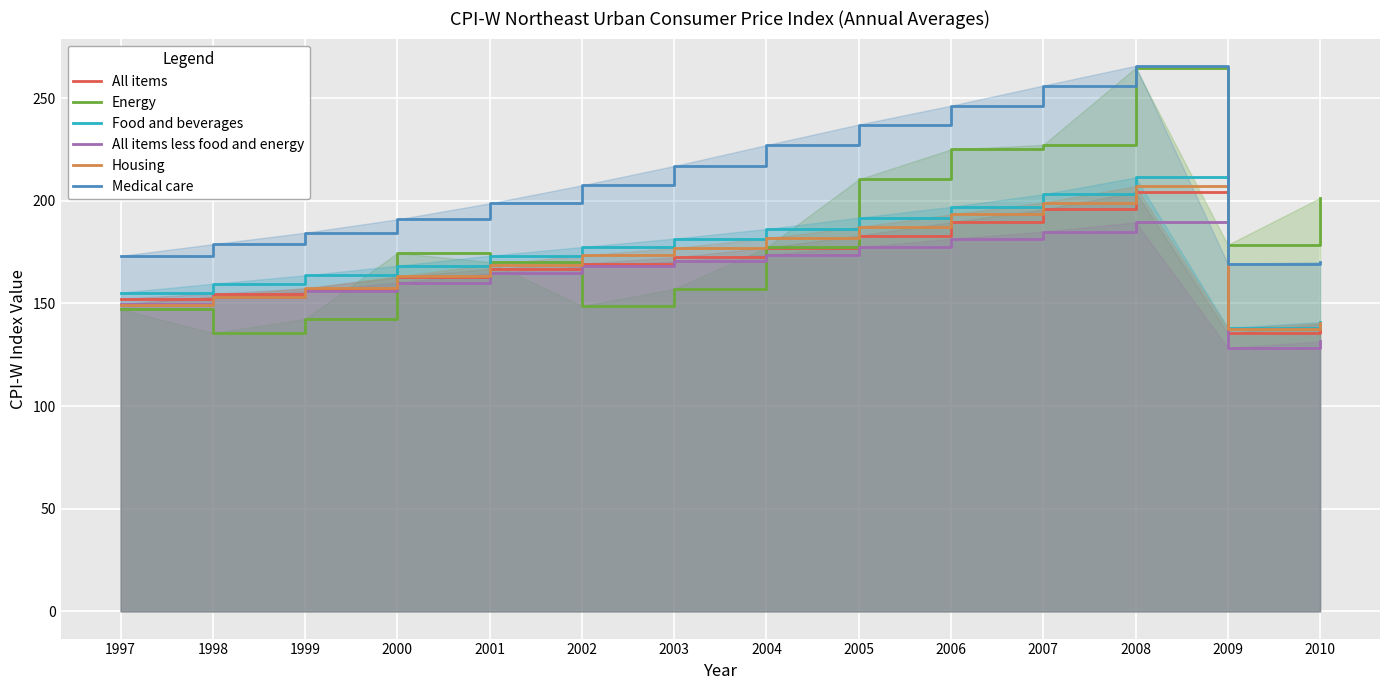

Reading left to right, list all the values displayed in this chart.

All items: 152.4	154.8	157.3	162.8	166.9	169.4	172.5	177.2	183.1	189.6	195.8	204.3	135.5	140.0
Energy: 147.2	135.6	142.5	174.6	170.2	148.8	157.1	177.3	210.5	225.1	227.3	264.8	178.6	201.4
Food and beverages: 155.3	159.6	163.7	168.4	173.3	177.5	181.6	186.3	191.8	197.1	203.2	211.4	138.2	140.9
All items less food and energy: 149.8	153.1	156.0	160.2	164.8	168.1	170.5	173.8	177.4	181.5	185.0	189.6	128.4	131.5
Housing: 149.5	153.4	157.5	163.2	168.9	173.4	177.0	181.8	187.3	193.4	199.2	207.1	137.7	140.5
Medical care: 173.2	178.9	184.5	191.0	198.8	207.6	217.0	227.2	237.2	246.4	256.2	265.8	169.4	170.1